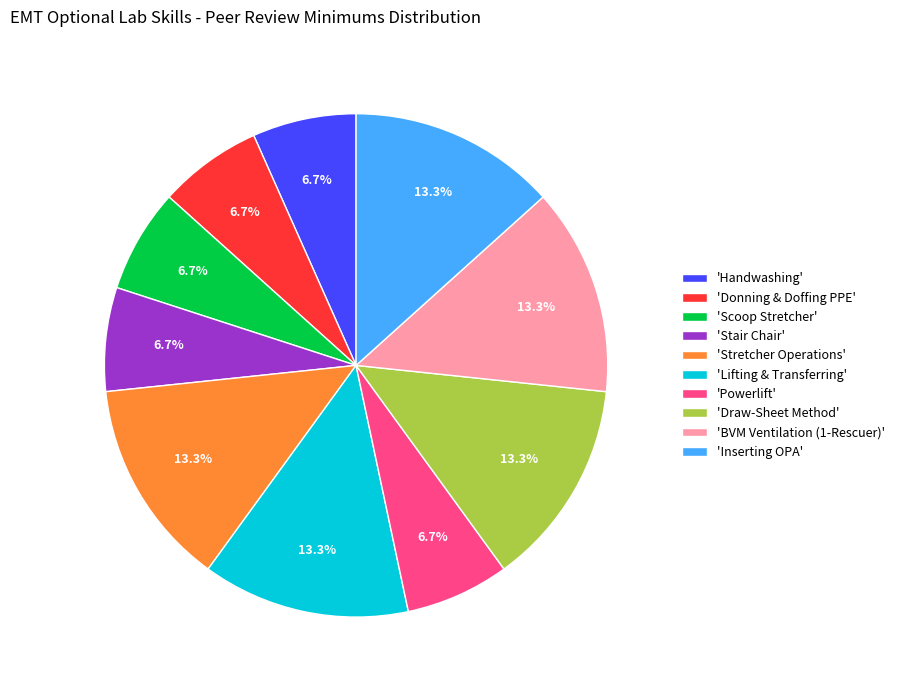

Does 'Handwashing' account for over 50% of the chart?

No